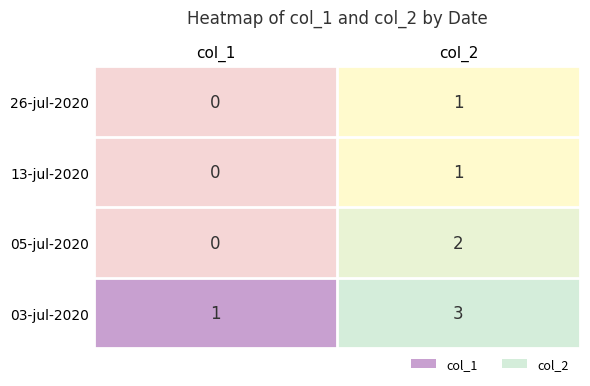

List the labels in order of 26-jul-2020 value, largest first.

col_2, col_1